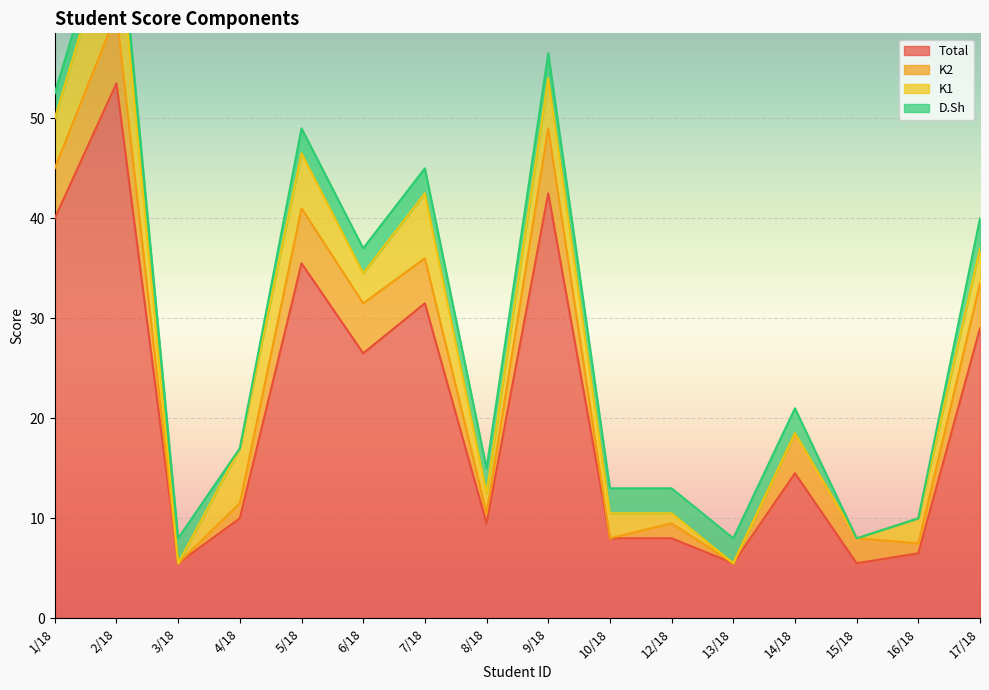

Which series has the largest range (max minus min)?

Total